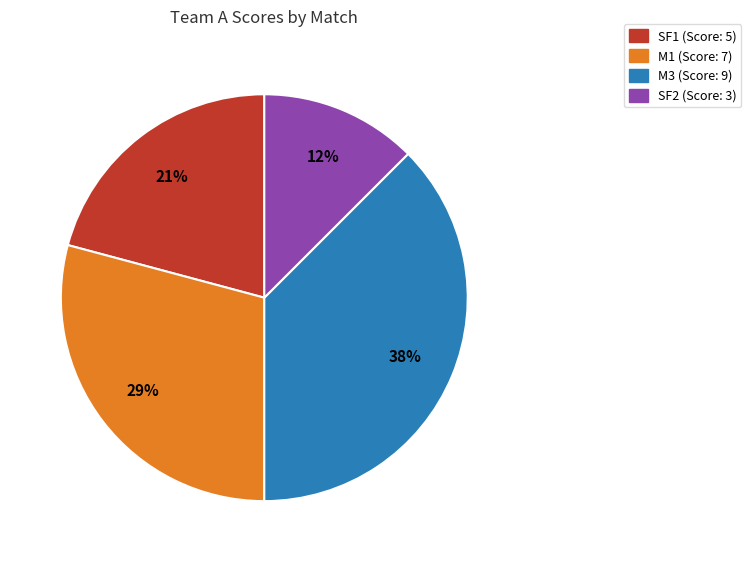

To the nearest percent, what is the average slice percentage?

25%